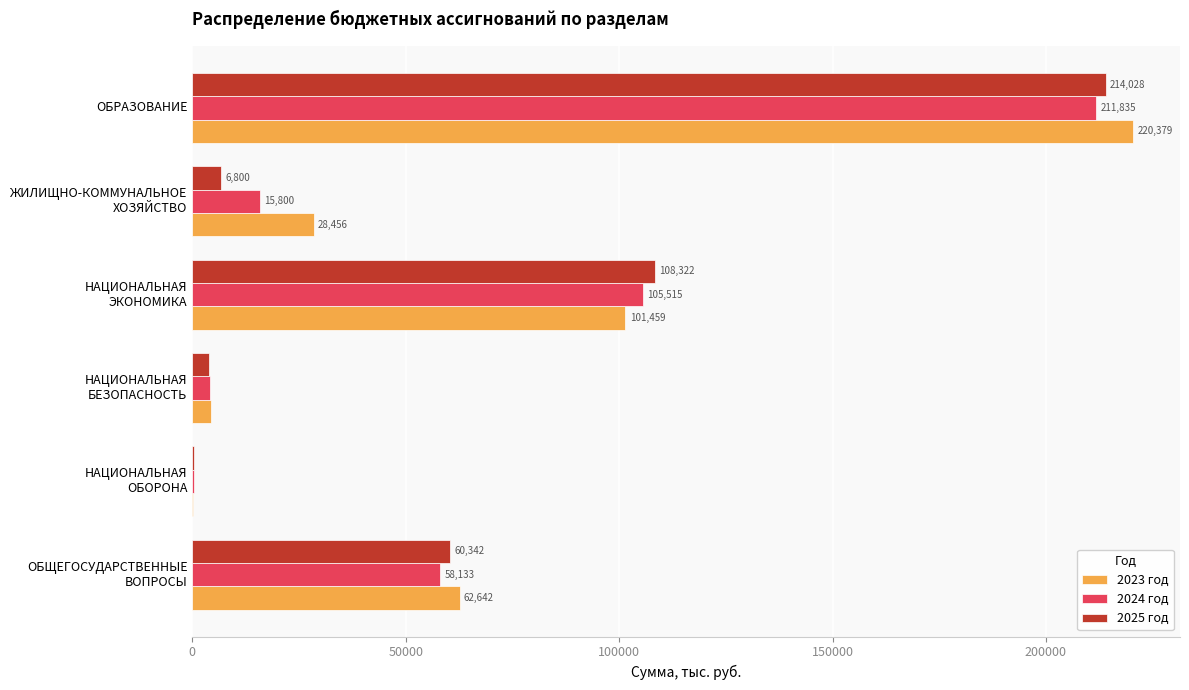

Which category has the highest value in the 2024 год series?

ОБРАЗОВАНИЕ